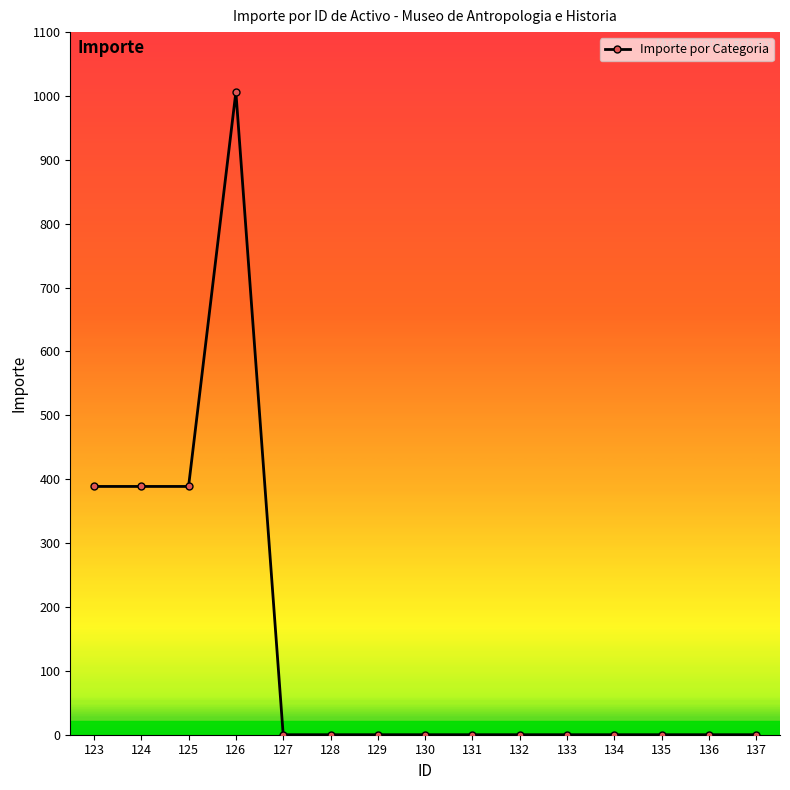

True or false: the data shows 0.0 at 137.

True